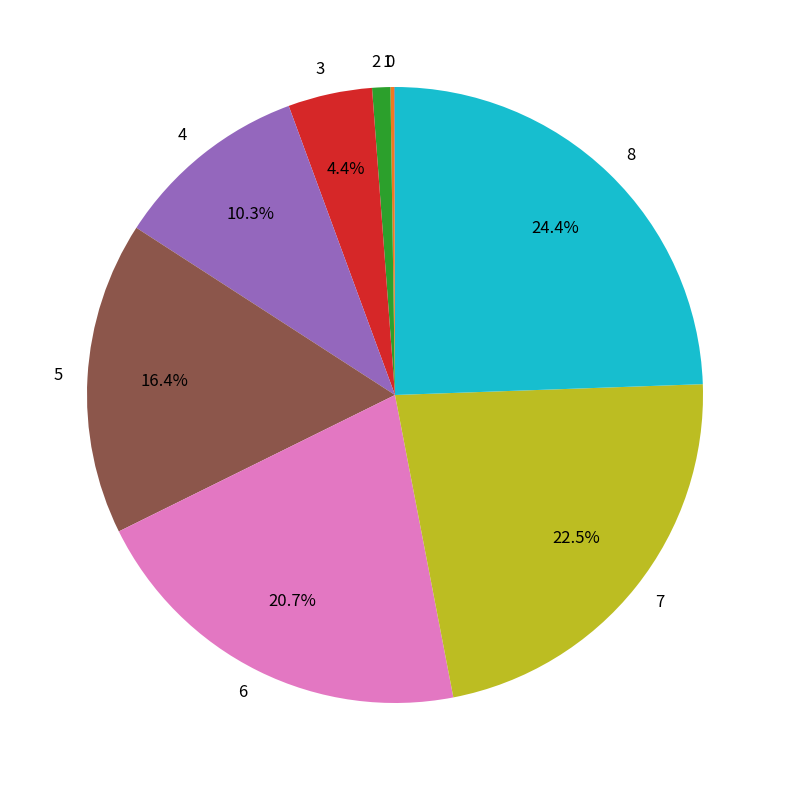

True or false: 7 accounts for 35% of the total.

False